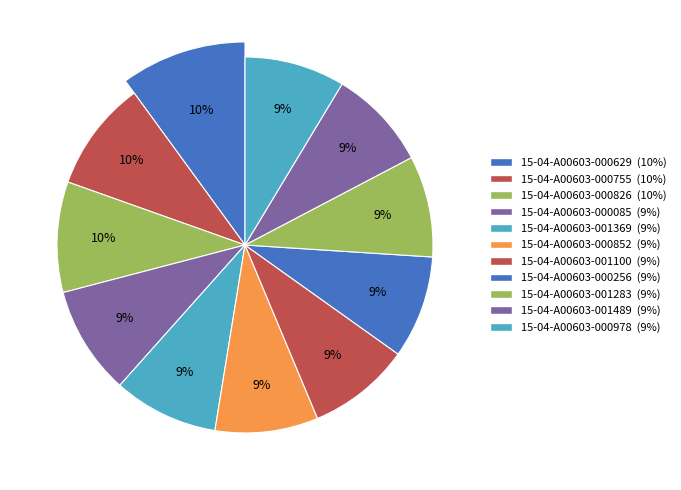

True or false: 15-04-A00603-001283 accounts for 23% of the total.

False